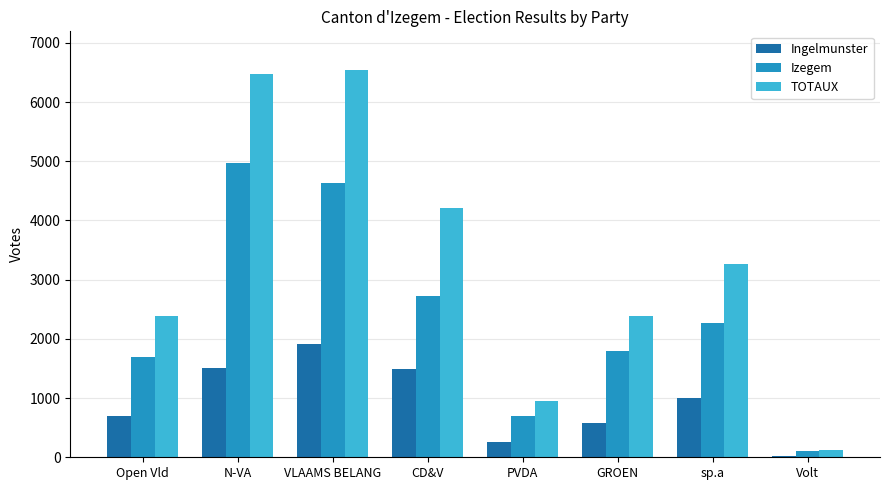

Which series has the largest total across all categories?

TOTAUX